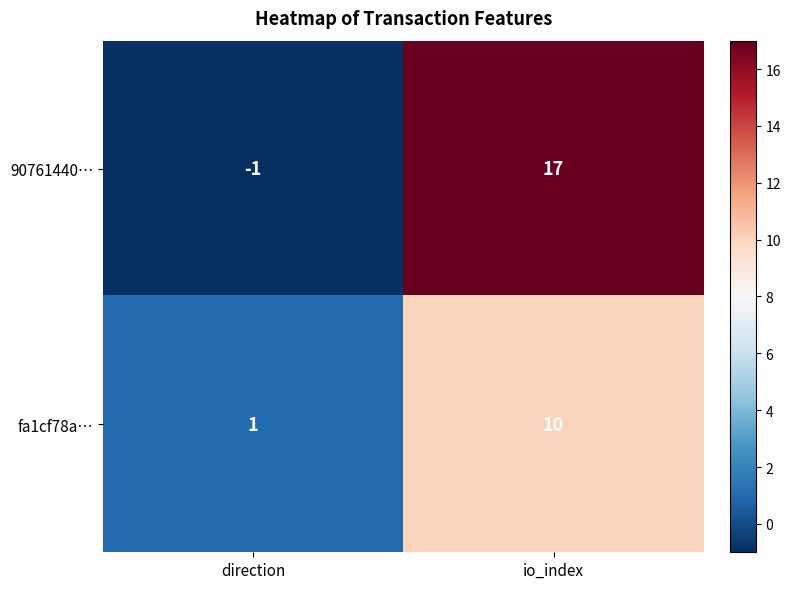

Which series has the largest range (max minus min)?

90761440…